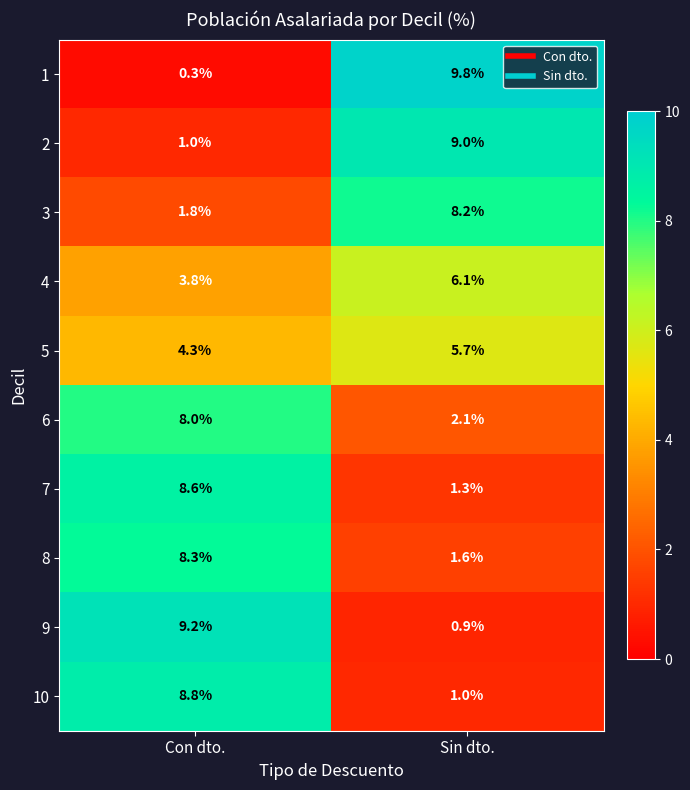

Is the value of 8 at Sin dto. greater than the value of 1 at Sin dto.?

No